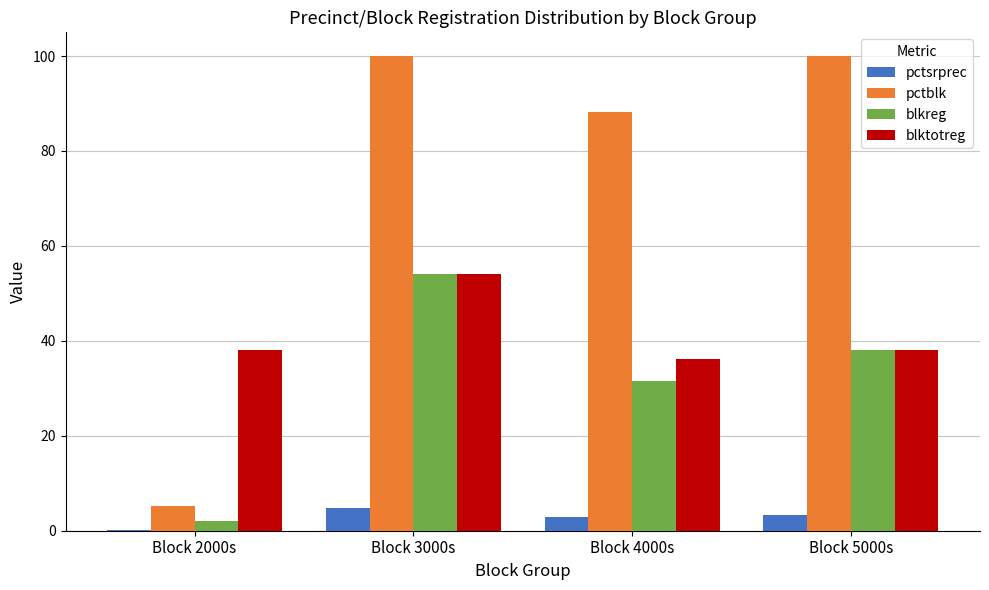

What is the sum of the pctsrprec values at Block 4000s and Block 3000s?

7.7